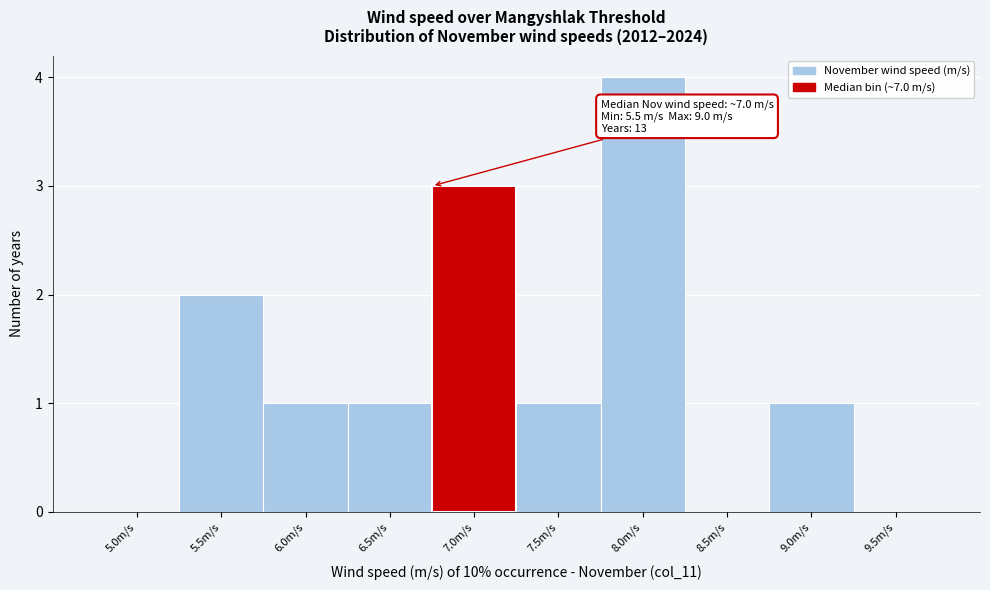

Reading left to right, transcribe all the data shown in this chart.

5.0m/s=0	5.5m/s=2	6.0m/s=1	6.5m/s=1	7.0m/s=3	7.5m/s=1	8.0m/s=4	8.5m/s=0	9.0m/s=1	9.5m/s=0